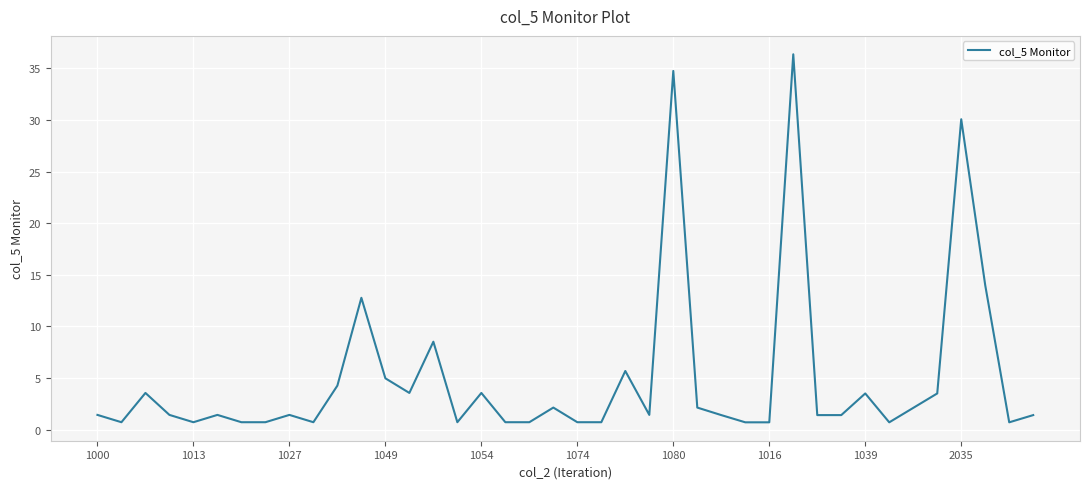

Reading left to right, what are all the values shown in this chart?

1.4	0.7	3.5	1.4	0.7	1.4	0.7	0.7	1.4	0.7	4.3	12.8	5.0	3.5	8.5	0.7	3.5	0.7	0.7	2.1	0.7	0.7	5.7	1.4	34.8	2.1	1.4	0.7	0.7	36.4	1.4	1.4	3.5	0.7	2.1	3.5	30.1	14.0	0.7	1.4